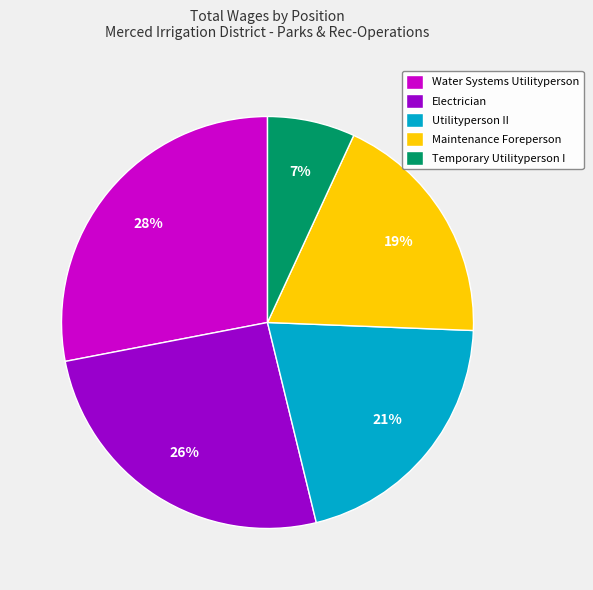

What is the largest slice in the pie chart?

Water Systems Utilityperson